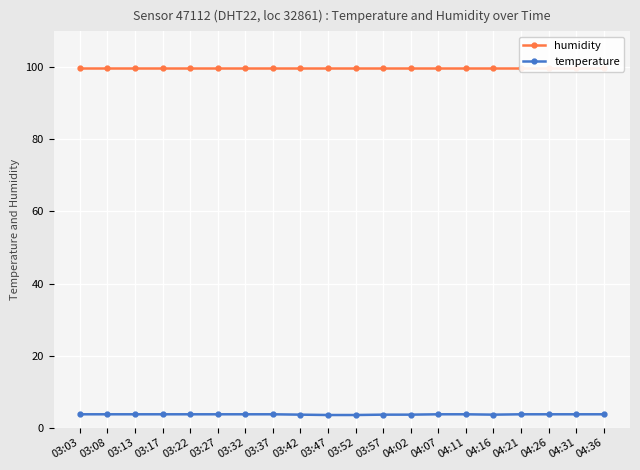

True or false: humidity and temperature intersect in this chart.

False